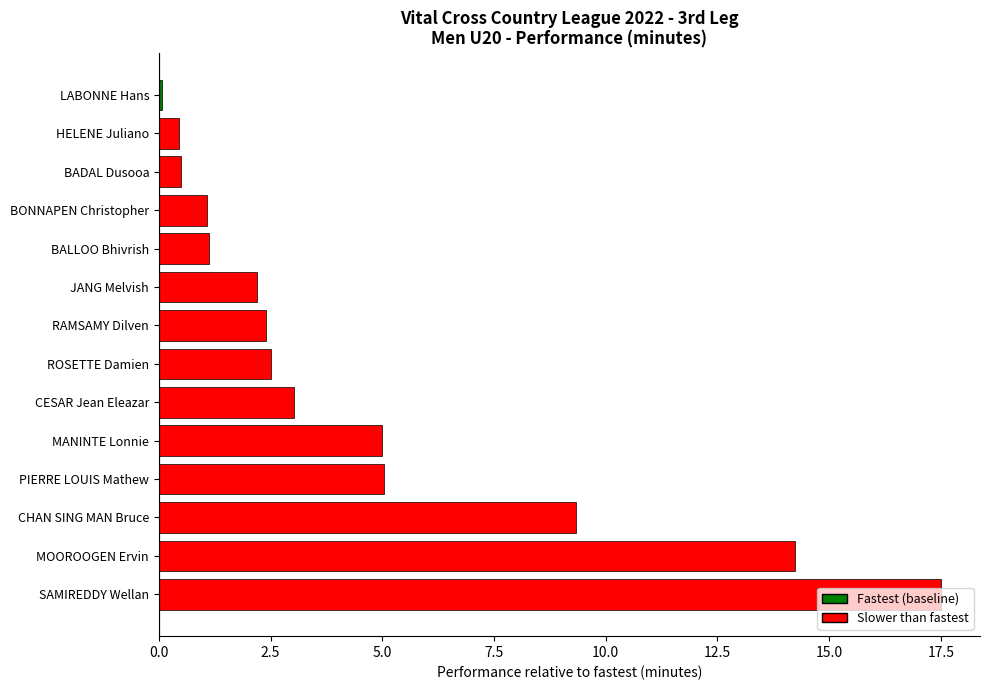

What is the ratio of the value at CHAN SING MAN Bruce to the value at RAMSAMY Dilven?

3.9